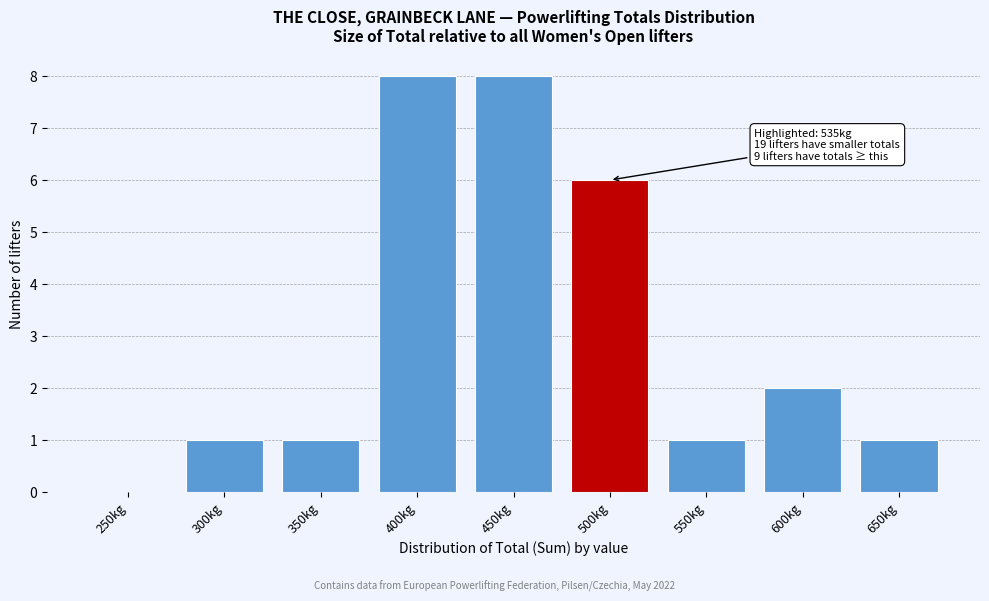

Reading left to right, transcribe all the data shown in this chart.

250kg=0	300kg=1	350kg=1	400kg=8	450kg=8	500kg=6	550kg=1	600kg=2	650kg=1